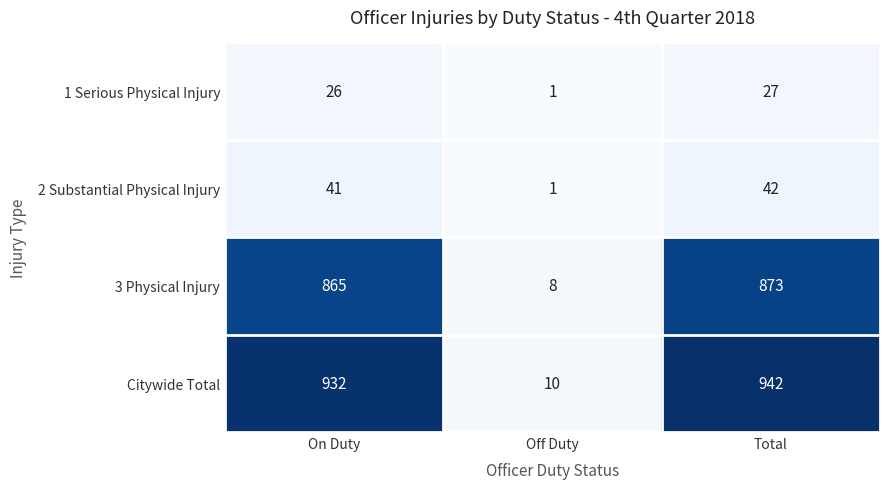

What is the total value across all series at On Duty?

1864